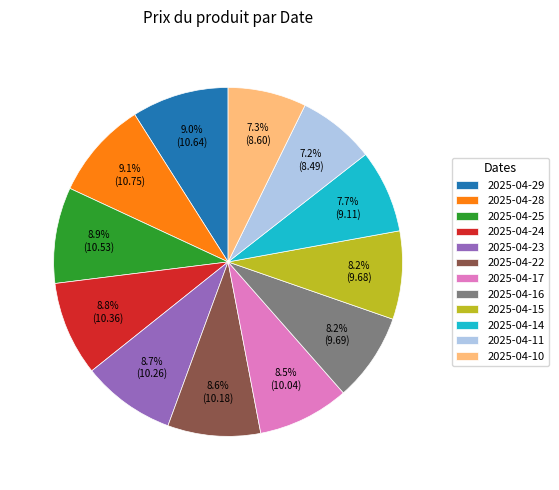

What is the ratio of the value at 2025-04-17 to the value at 2025-04-15?

1.0